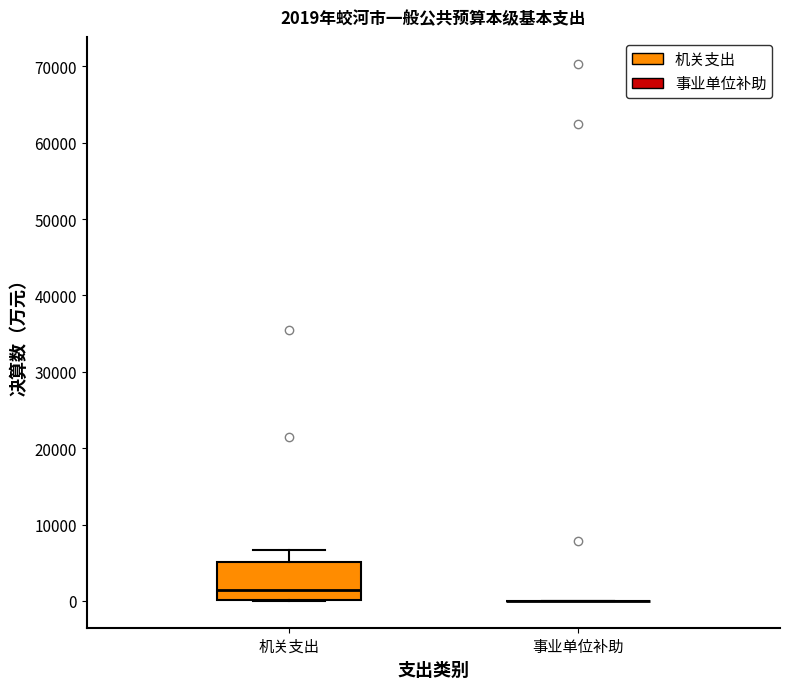

Which box is the tallest, from its lower edge to its upper edge?

机关支出